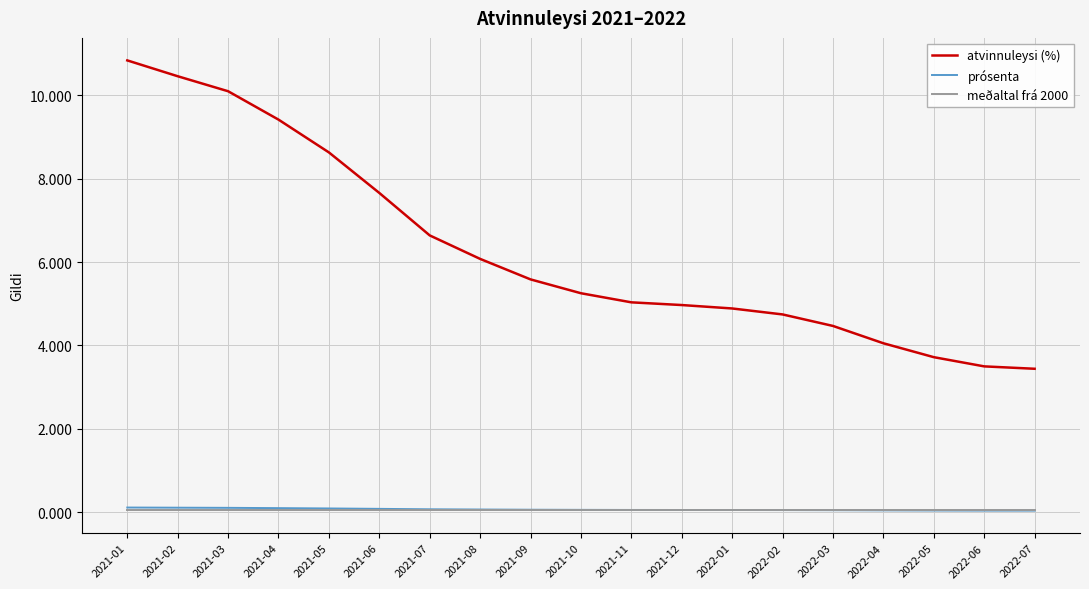

What are all the series names shown in the legend?

atvinnuleysi (%), prósenta, meðaltal frá 2000